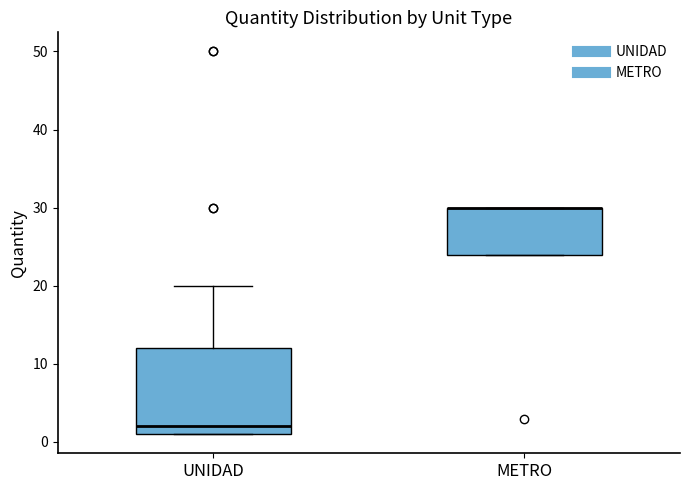

Where is the lower edge of the box for METRO on the y-axis? The values are not printed on the chart, so give them approximately, as read against the axis.

24